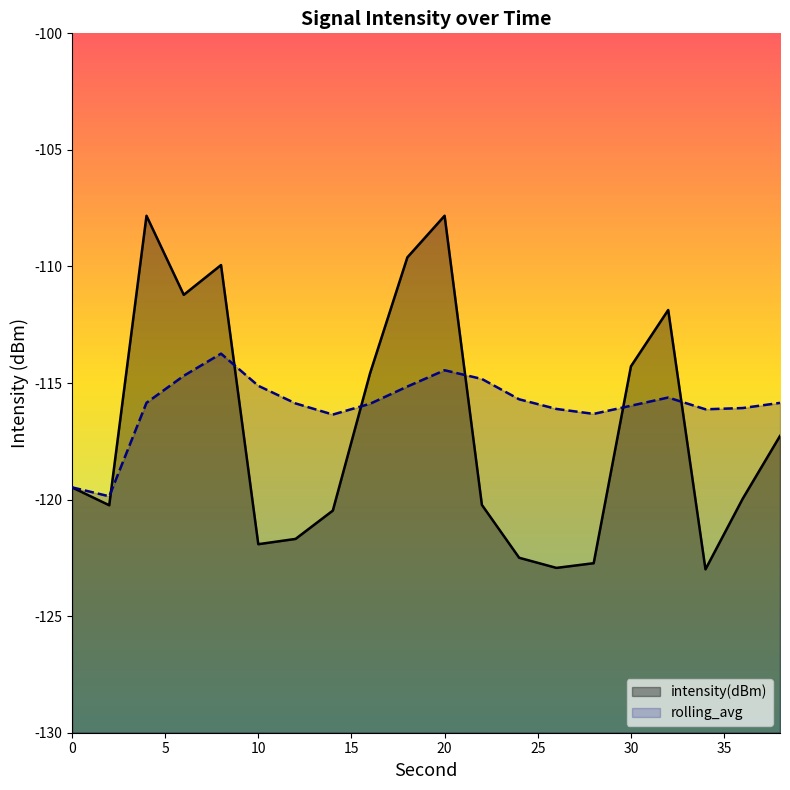

What is the difference between the highest and lowest values at 18?

5.5